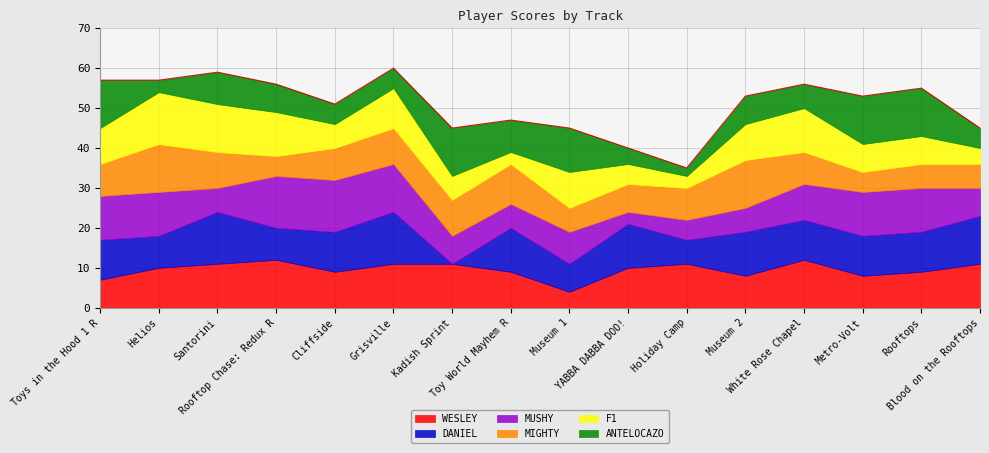

What is the highest value of the WESLEY series?

12